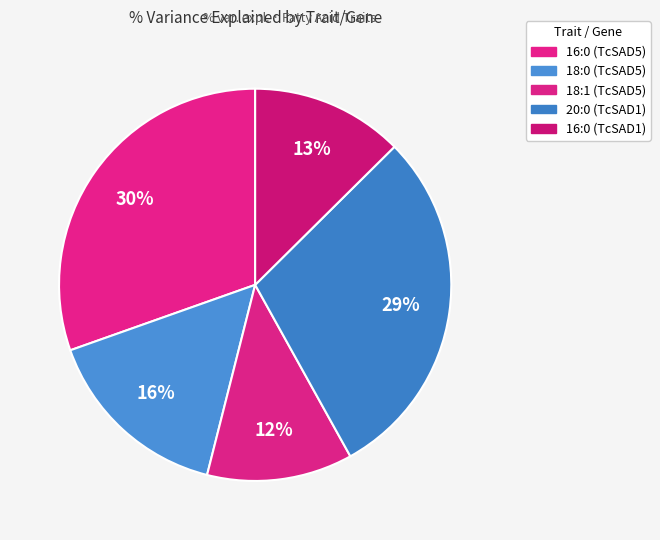

To the nearest percent, what is the combined percentage of 16:0 (TcSAD1) and 20:0 (TcSAD1)?

42%